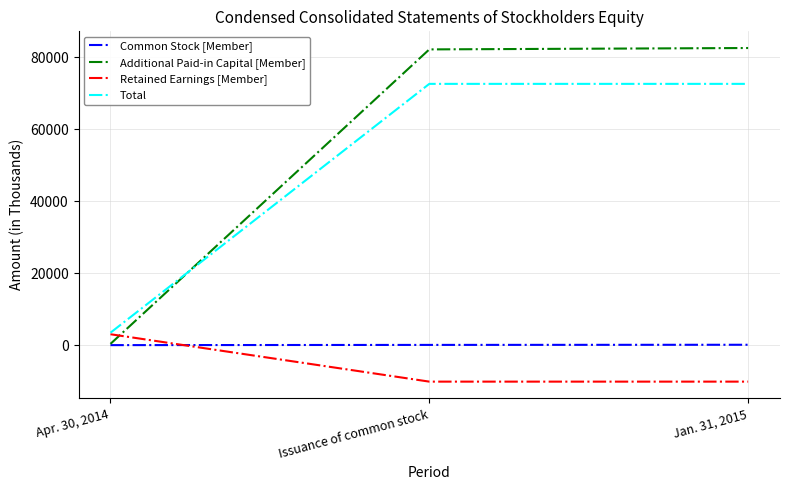

Does the chart display data point markers on the line(s)?

No